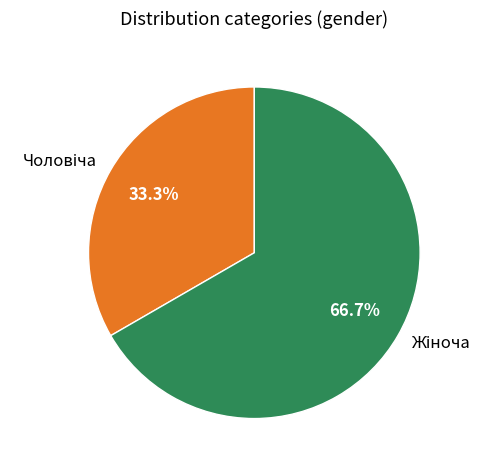

Does any single category account for the majority?

Yes